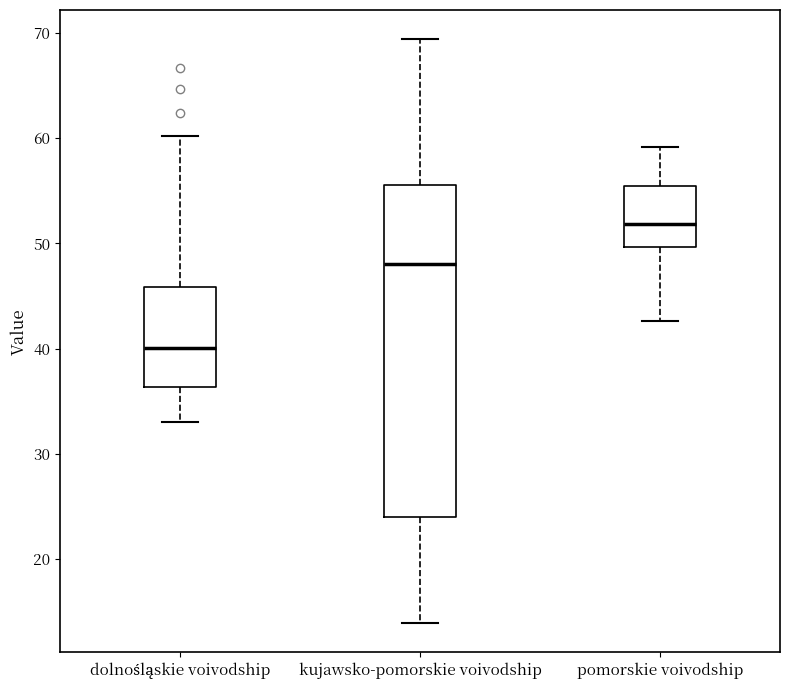

Comparing the boxes themselves (not the whiskers), which one is the tallest?

kujawsko-pomorskie voivodship